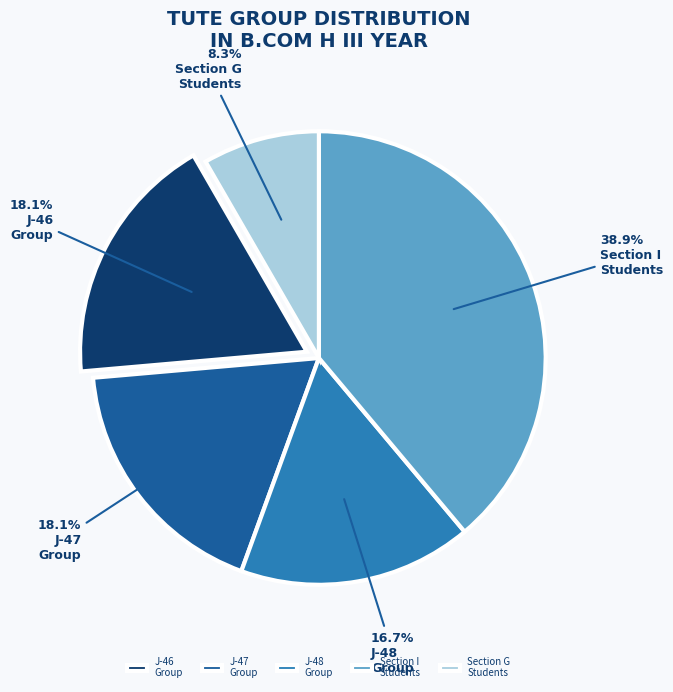

What is the ratio of the value at J-47 to the value at J-46?

1.0